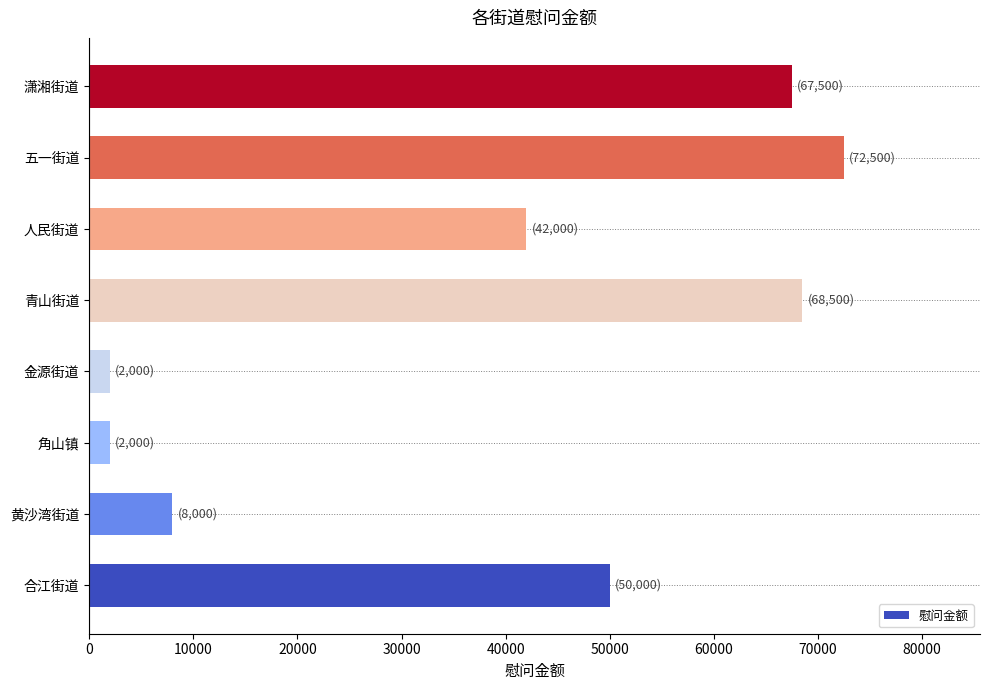

What is the sum of all values?

312500